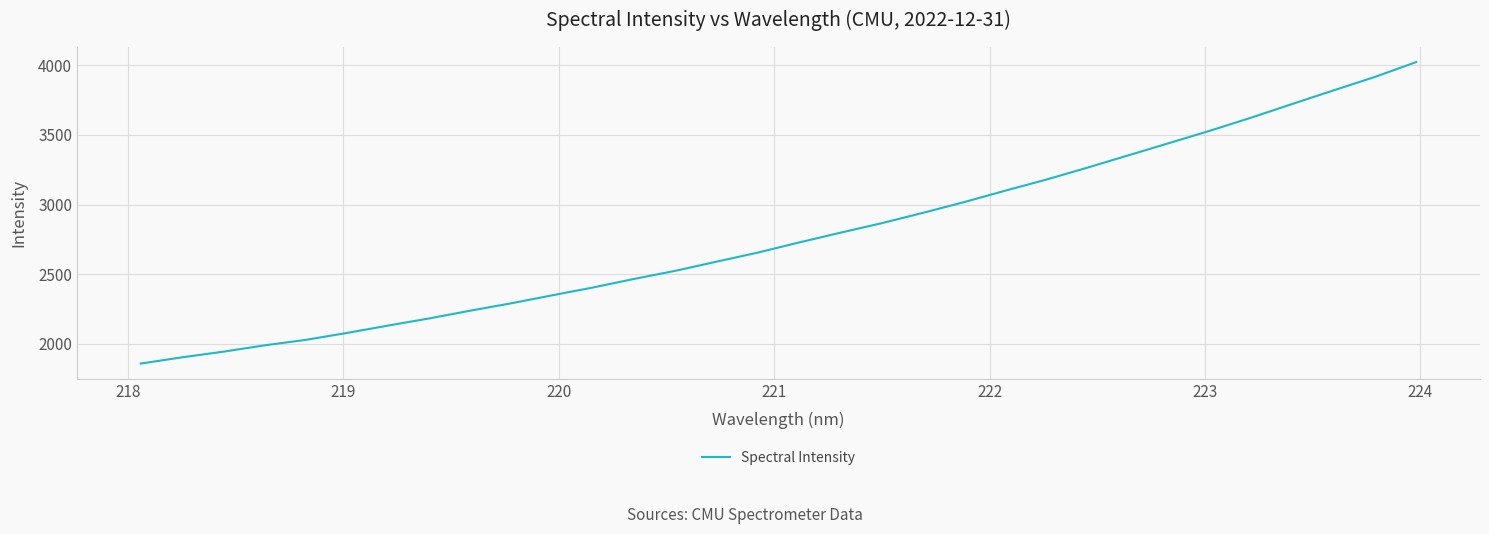

True or false: the data has more than 2 interior local peaks.

False